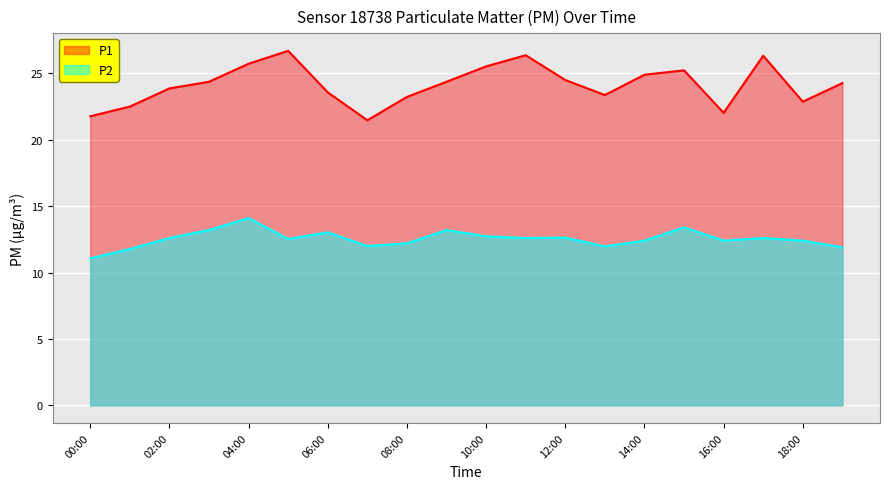

What is the maximum value for P1?

26.7